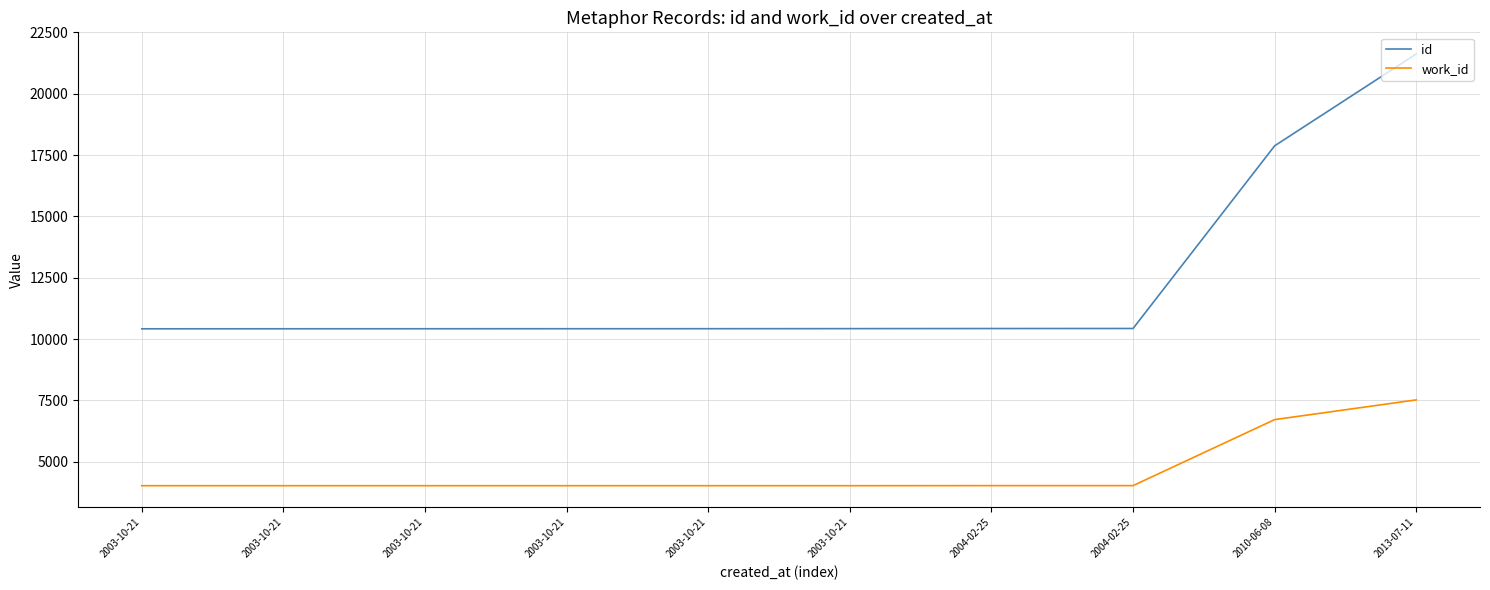

What are all the series names shown in the legend?

id, work_id